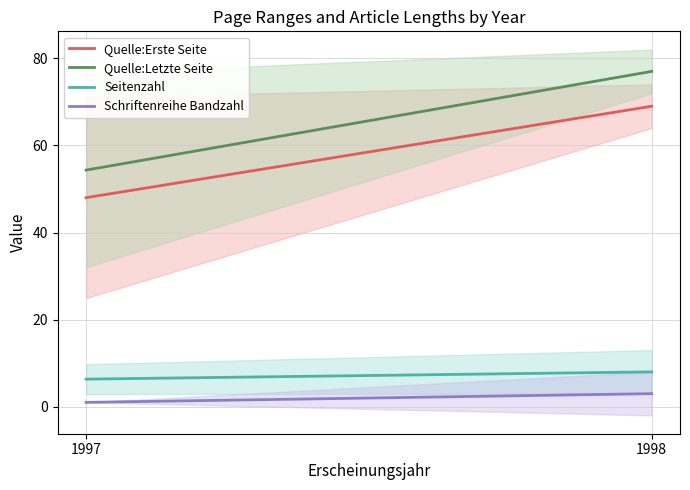

Is it true that Quelle:Erste Seite equals 48.0 at 1997?

True